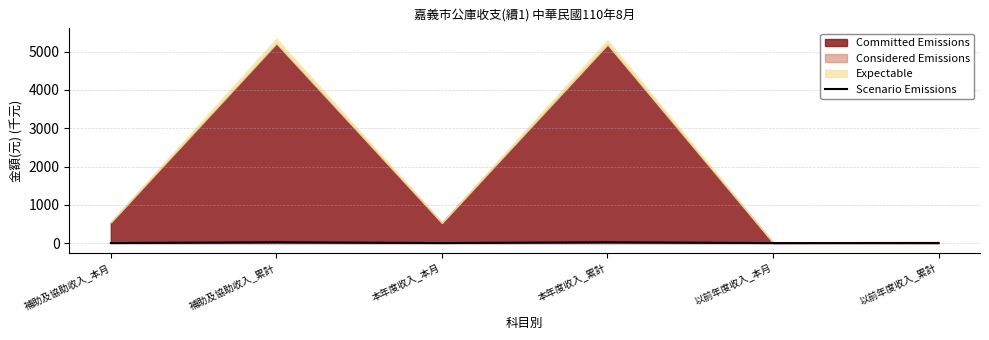

How many lines are shown in the chart?

1